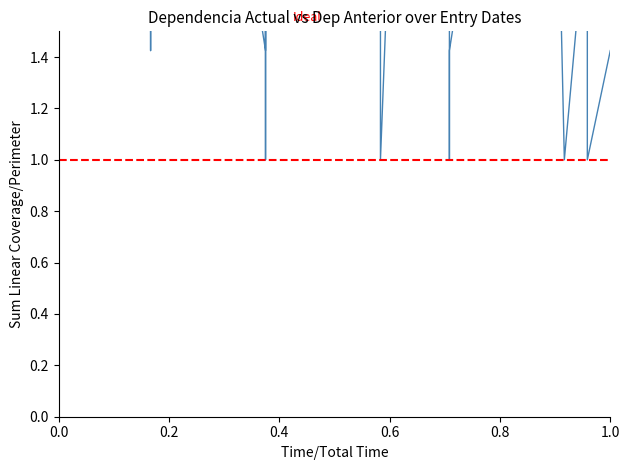

Count the number of values greater than 1.

32